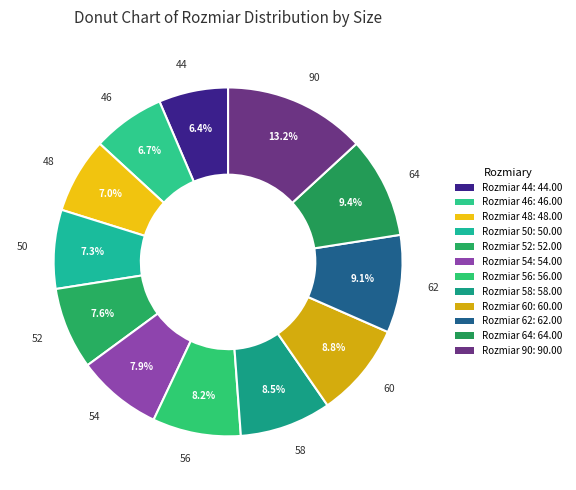

How many slices are in this pie chart?

12